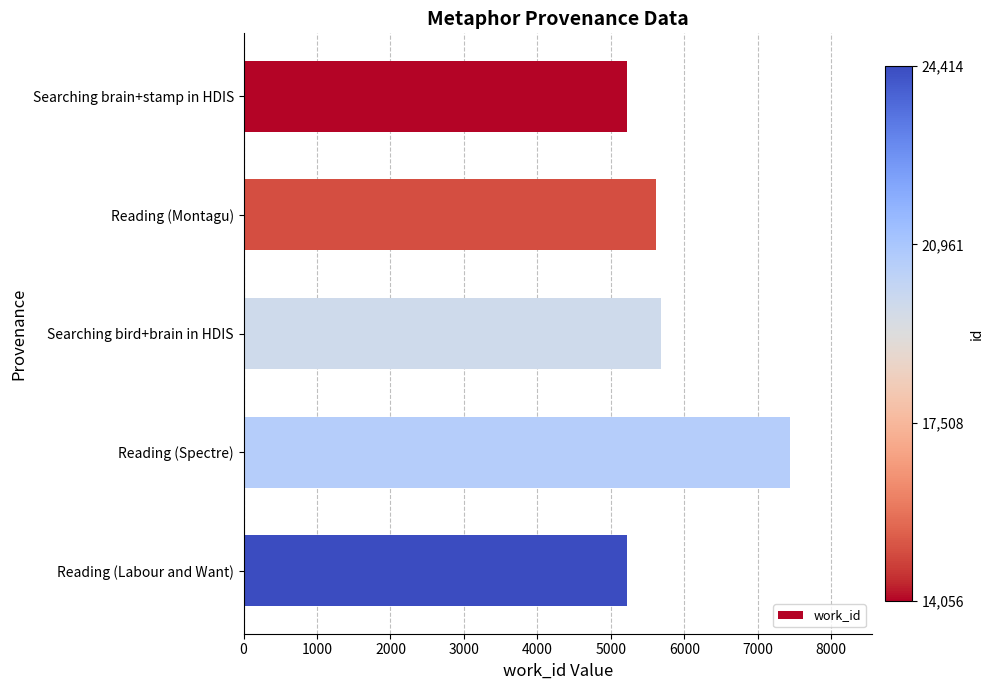

What value does the data have at Searching brain+stamp in HDIS?

5225